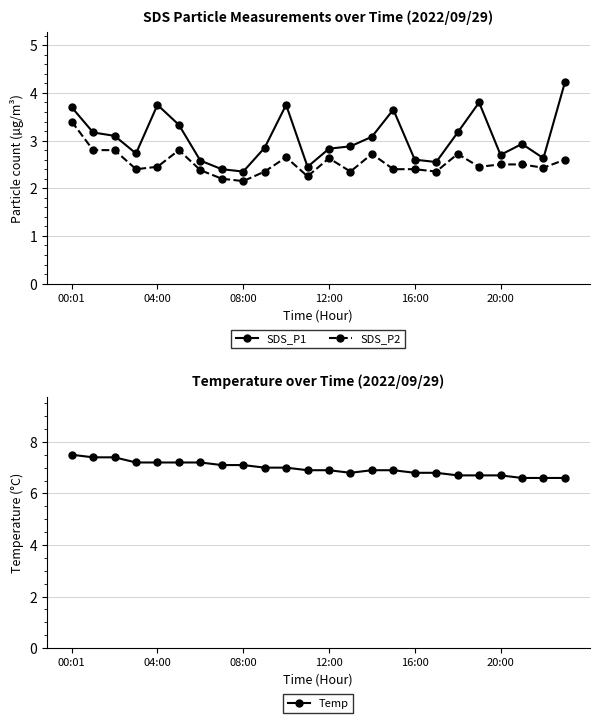

True or false: Temp and SDS_P2 intersect in this chart.

False